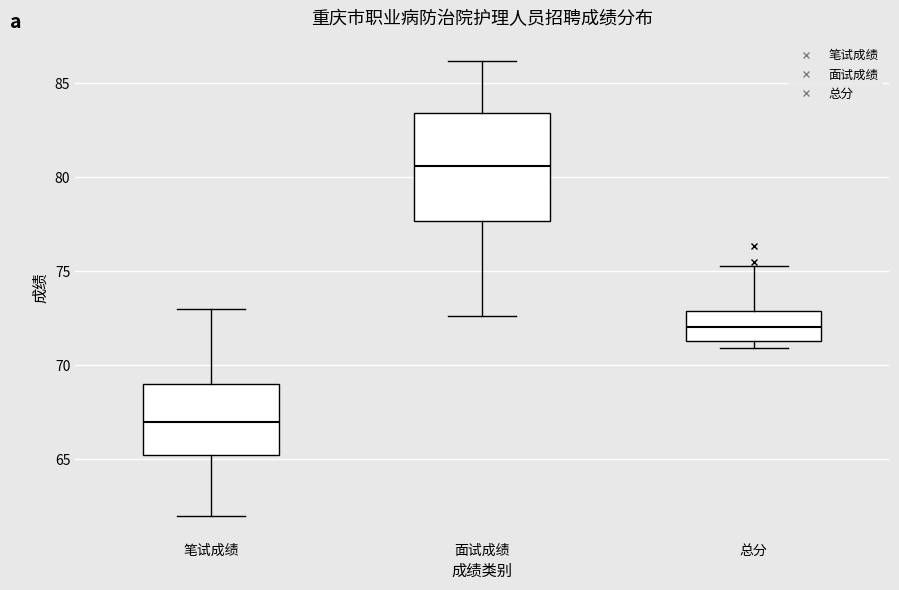

Where is the upper edge of the box for 总分 on the y-axis? The values are not printed on the chart, so give them approximately, as read against the axis.

73.0